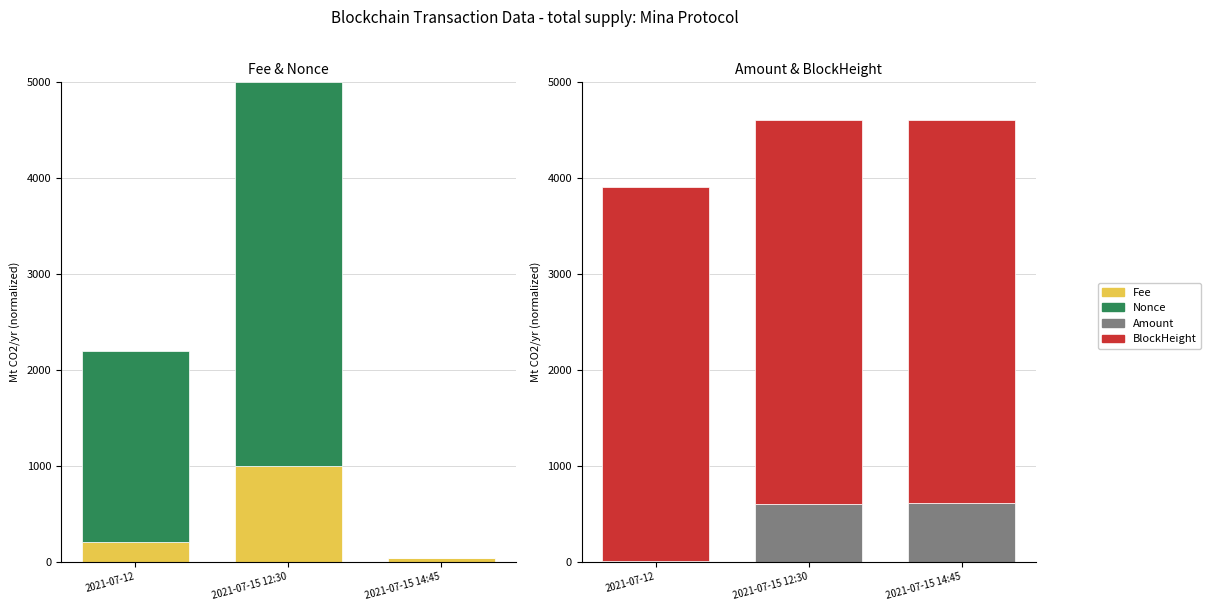

How many values in the BlockHeight series are below 3997?

1